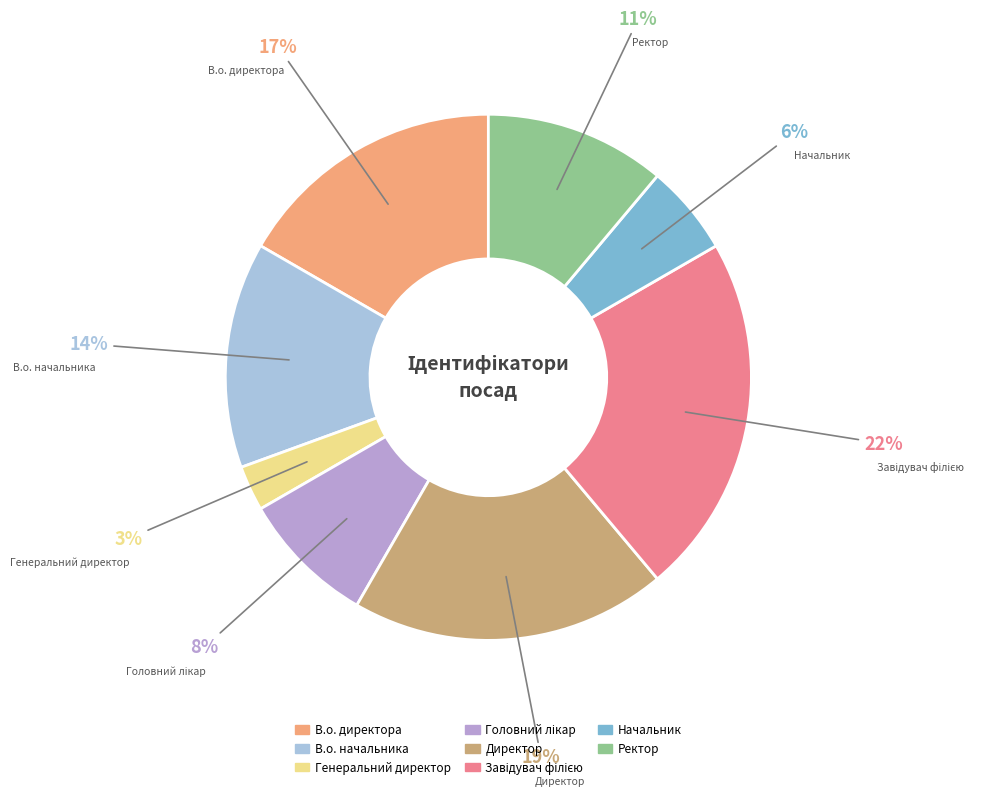

Do В.о. директора and Генеральний директор together represent more than half of the pie?

No